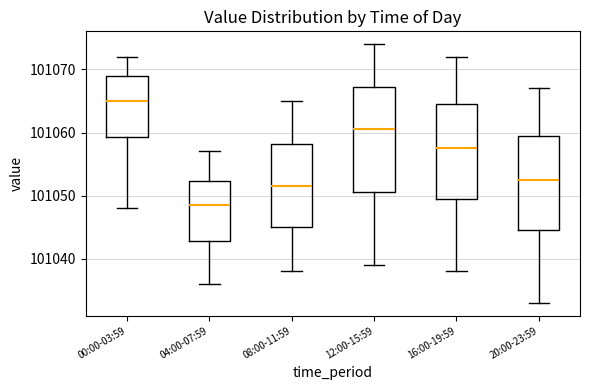

Where does the upper whisker of the box for 00:00-03:59 end on the y-axis? The values are not printed on the chart, so give them approximately, as read against the axis.

101072